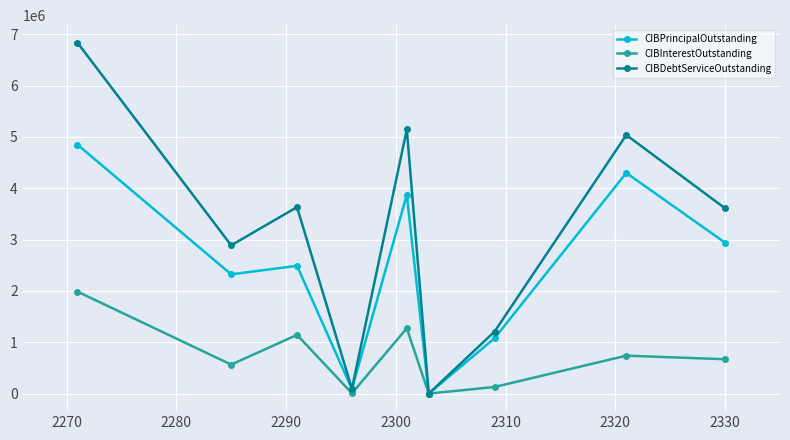

Does the chart have visible grid lines?

Yes